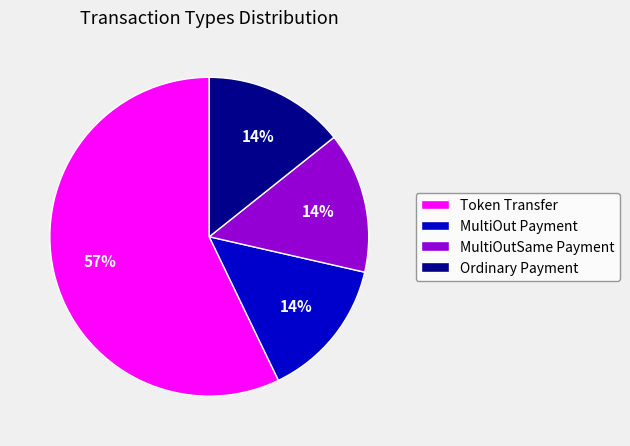

Does Token Transfer account for over 50% of the chart?

Yes